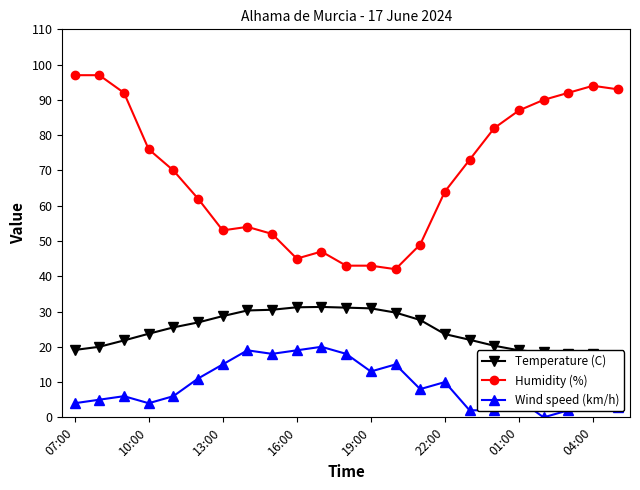

What is the maximum value for Humidity (%)?

97